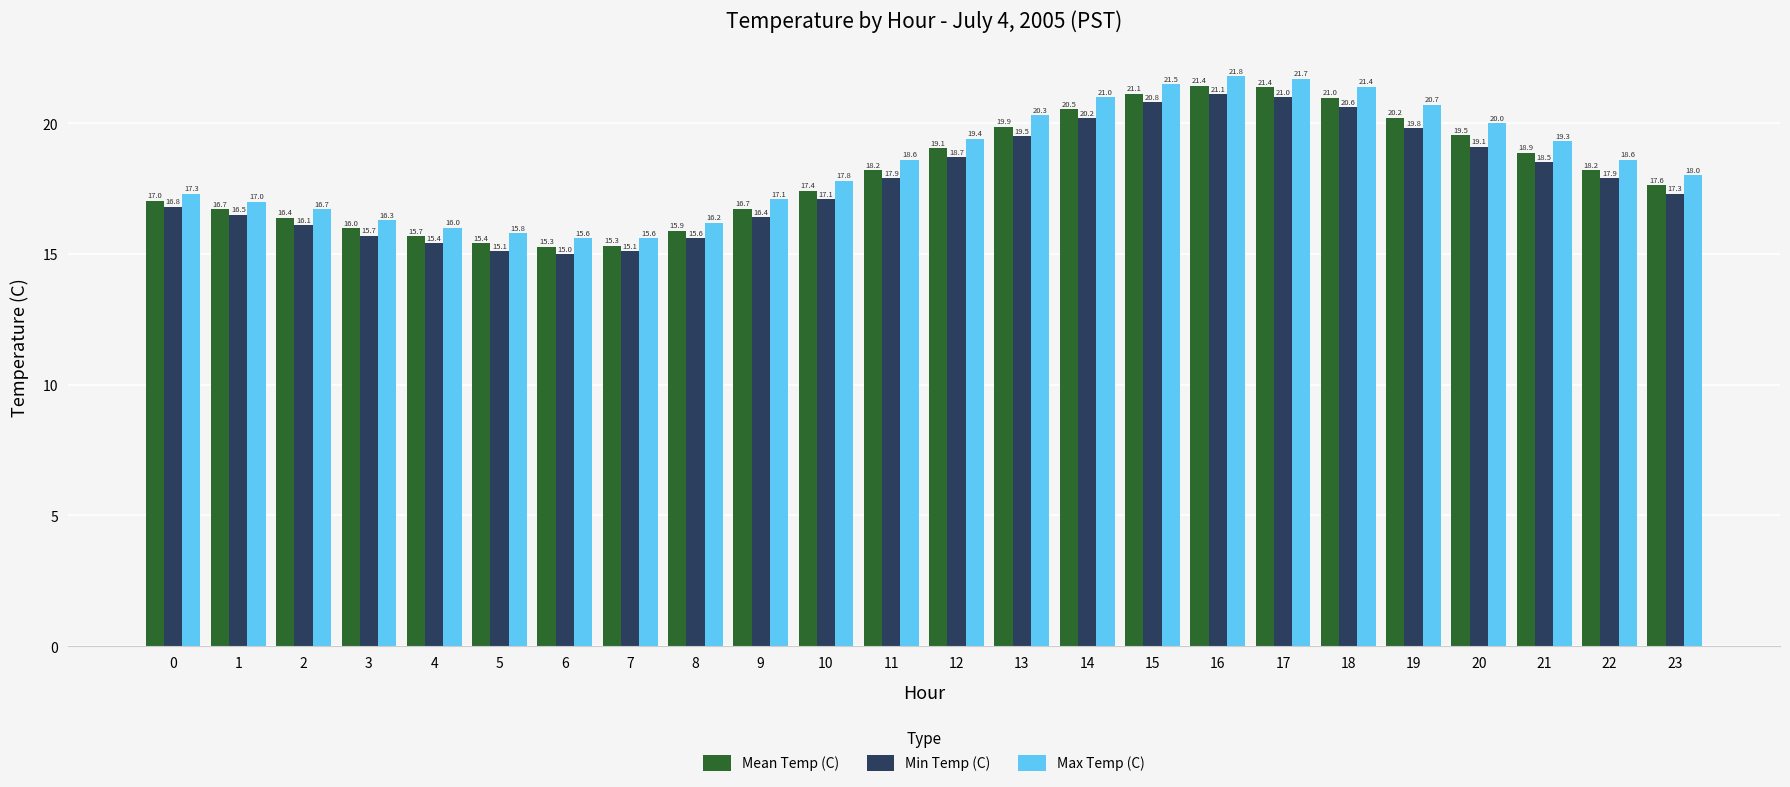

What value does the Mean Temp (C) series have at 16?

21.4